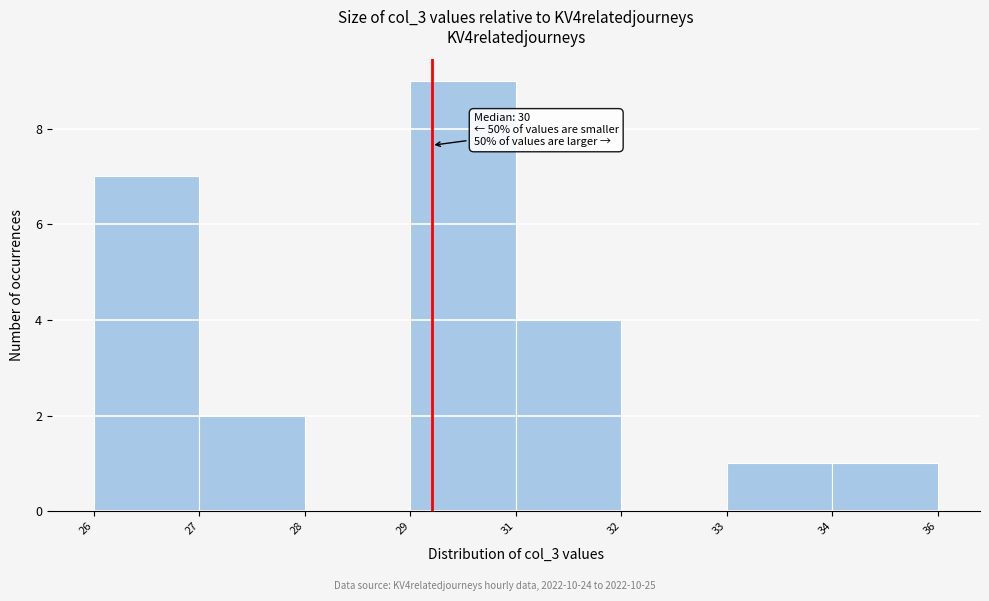

Reading left to right, list all the values displayed in this chart.

26=7	27=2	28=0	29=9	31=4	32=0	33=1	34=1